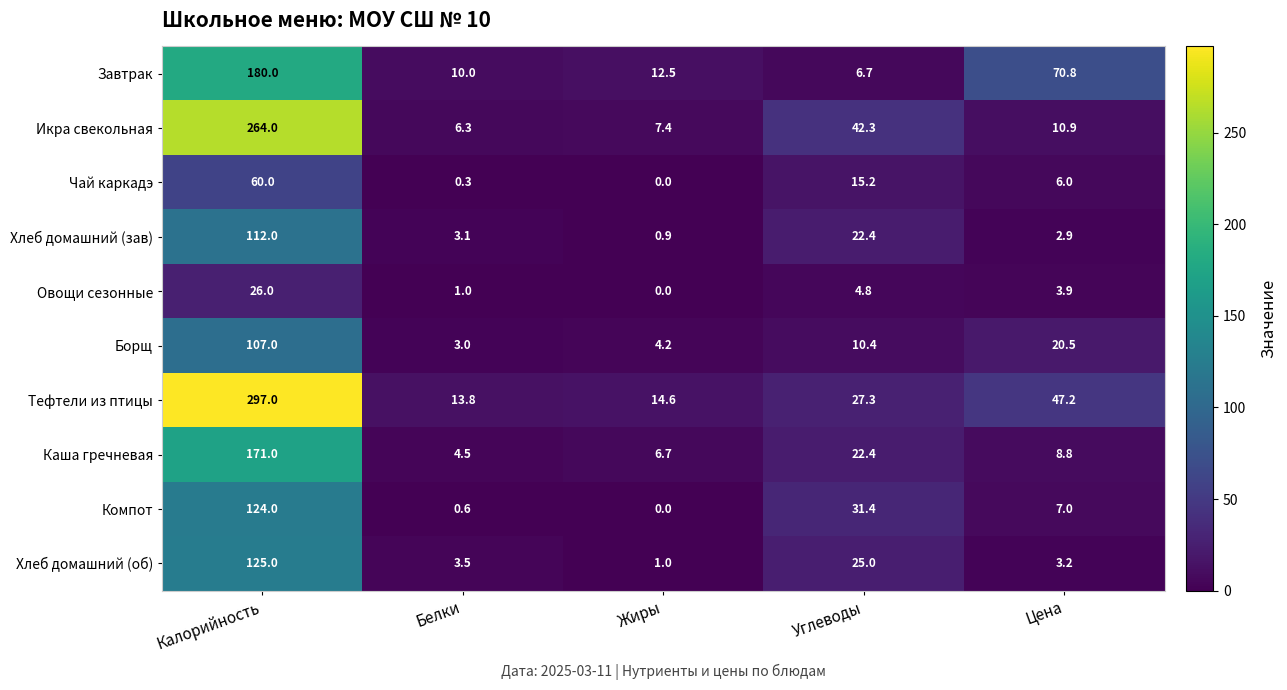

Read the Компот value at Калорийность.

124.0